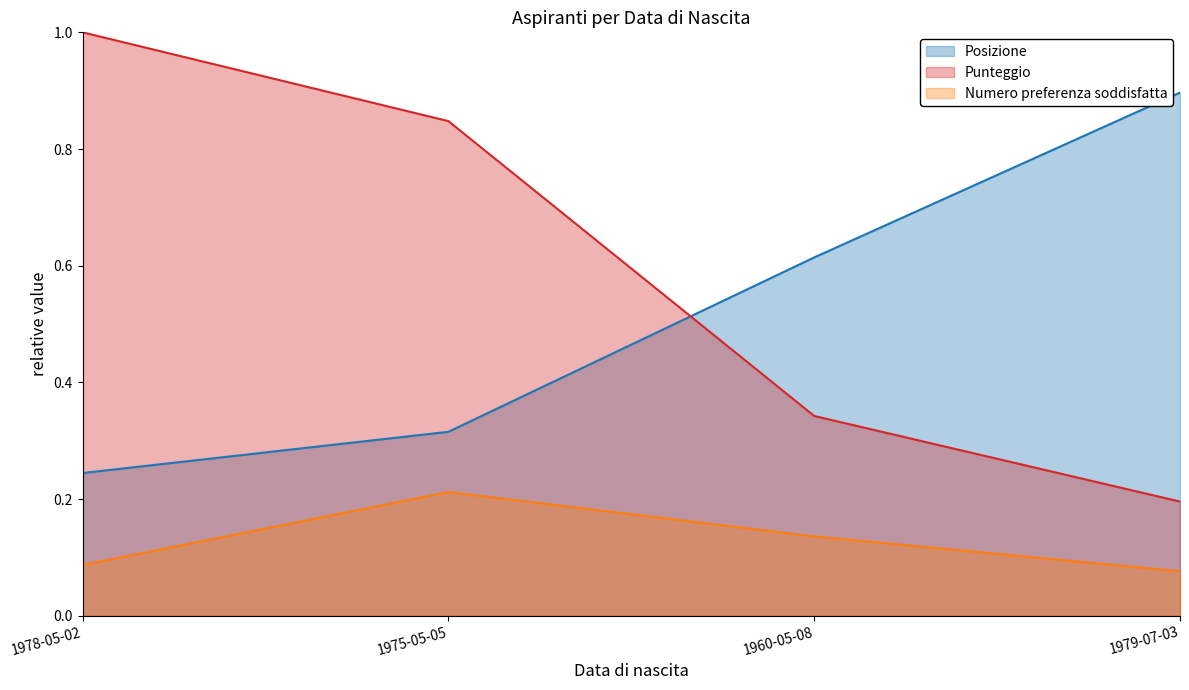

What is the total value across all series at 1979-07-03?

1.2